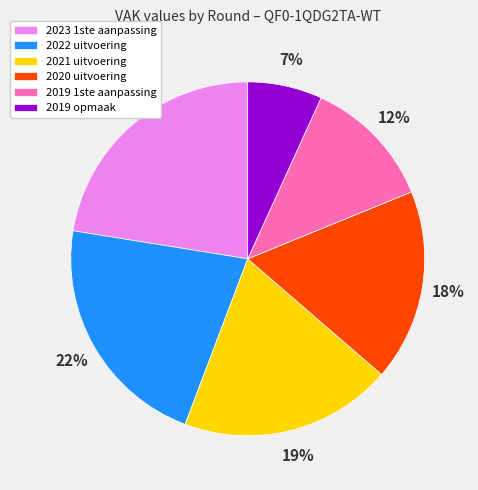

Does any single category account for the majority?

No